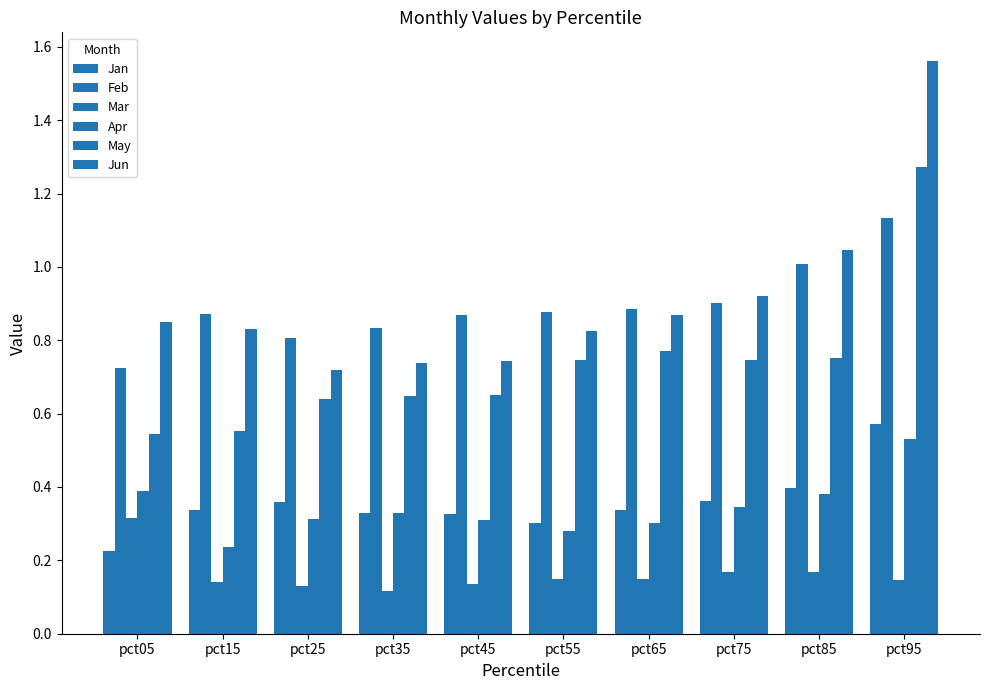

What is the total value across all series at pct45?

3.0